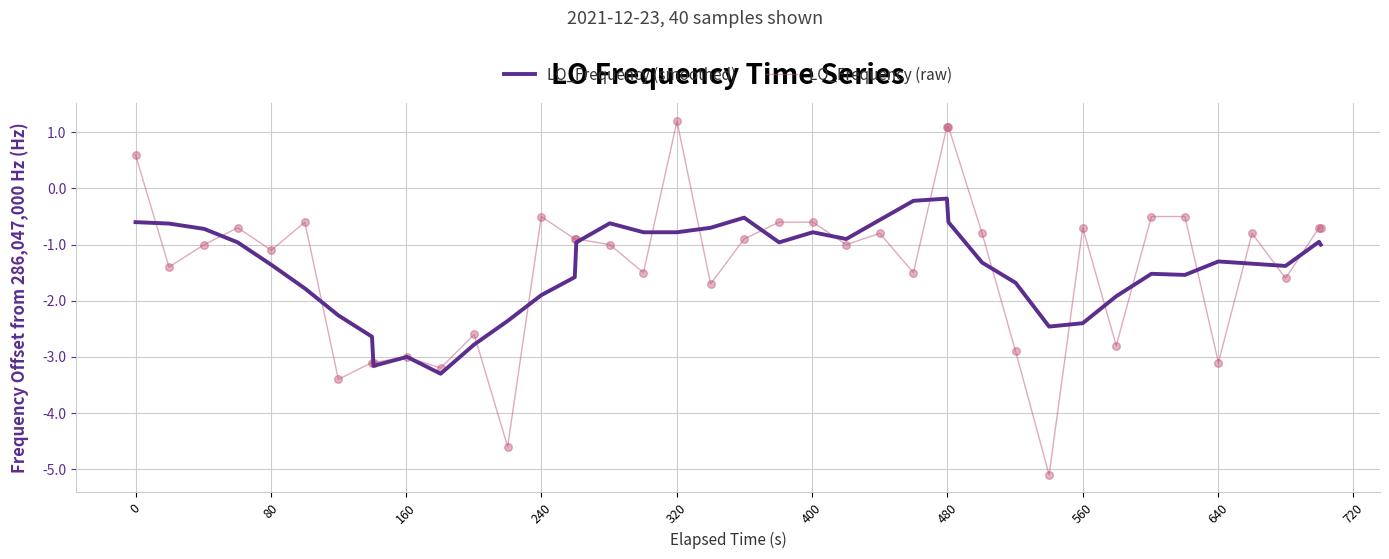

What are all the series names shown in the legend?

LO_Frequency (smoothed), LO_Frequency (raw)